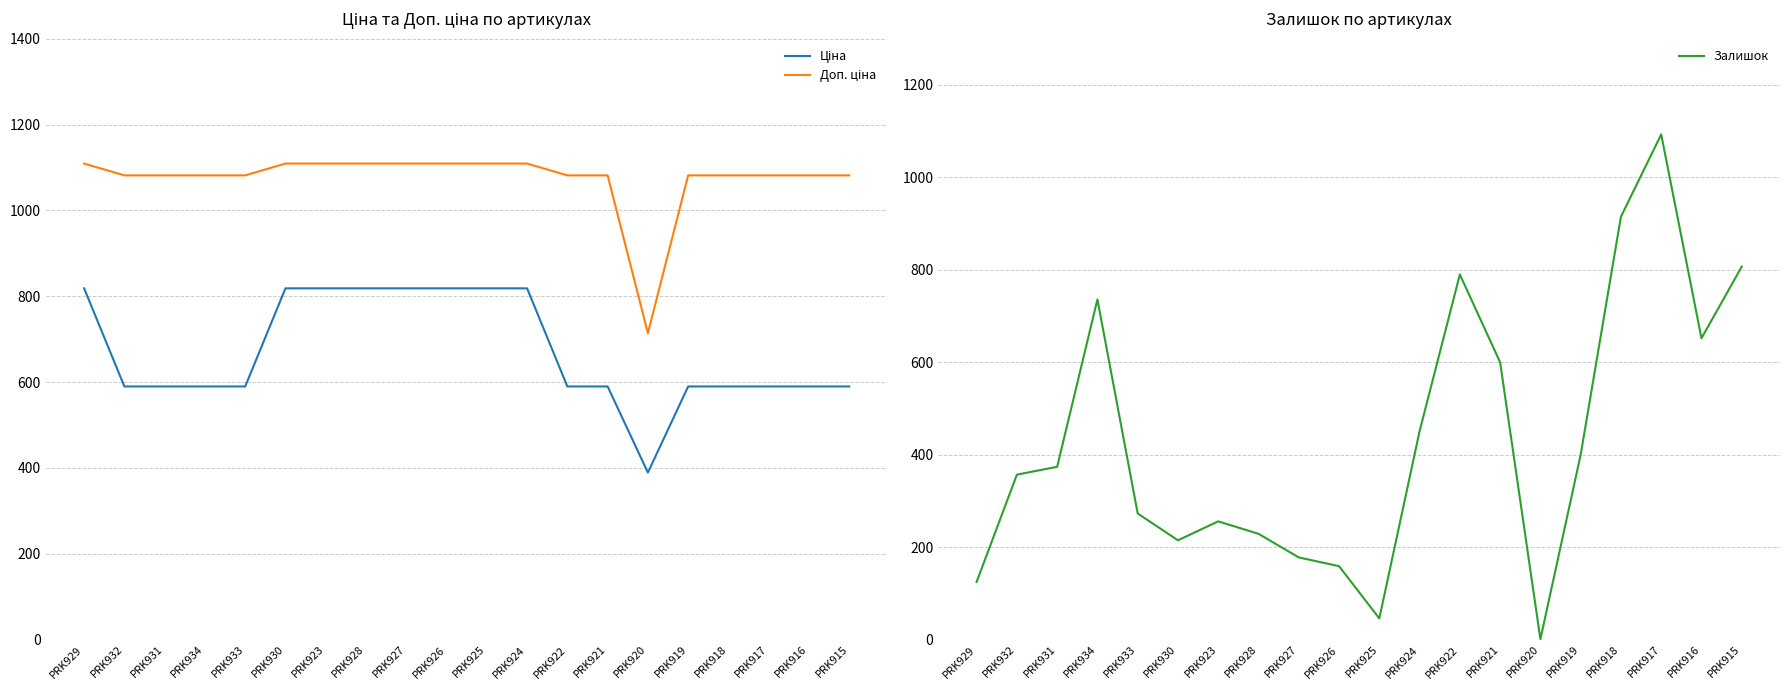

How many data points in Залишок are less than 374?

10